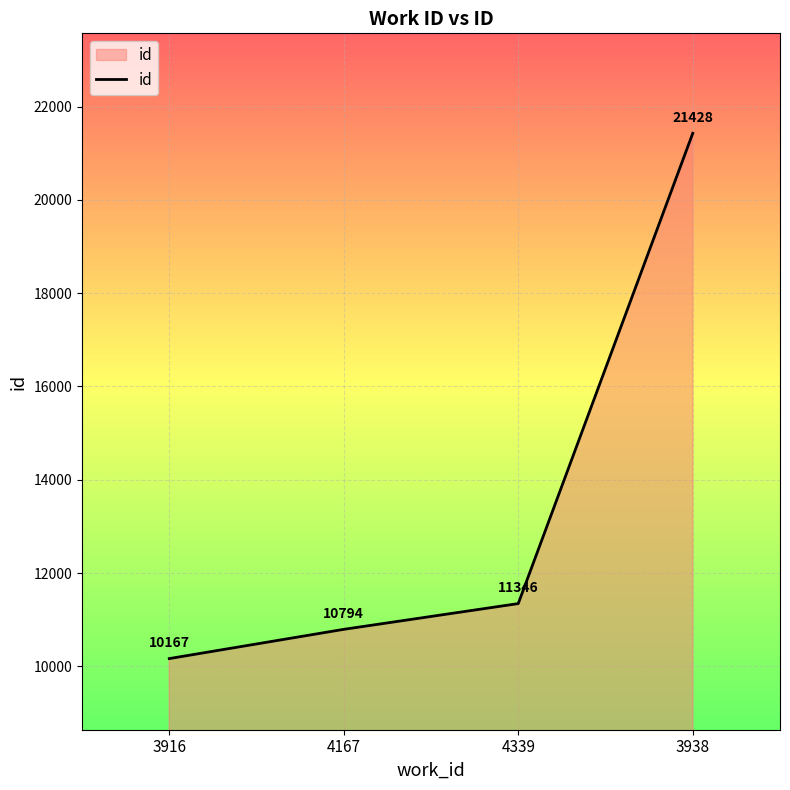

How many lines are shown in the chart?

1